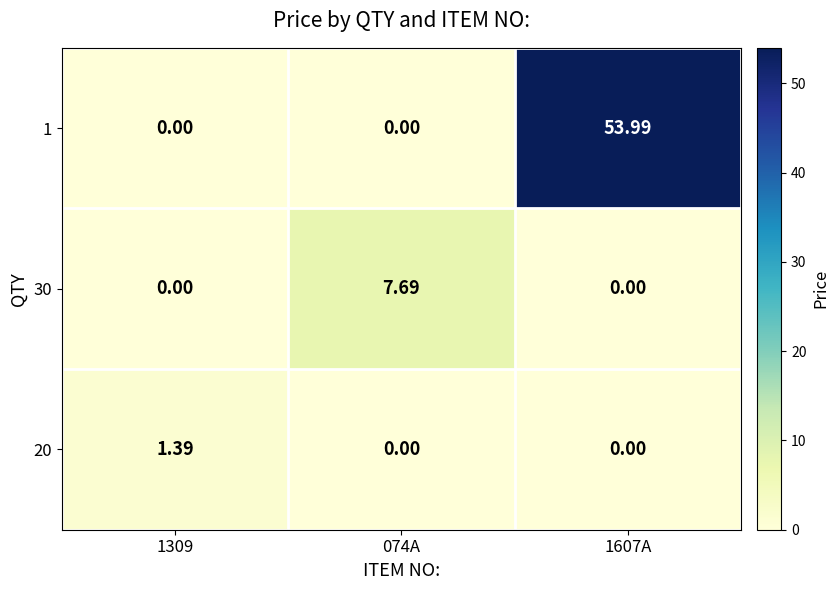

Is the value of 20 at 074A greater than the value of 1 at 1607A?

No